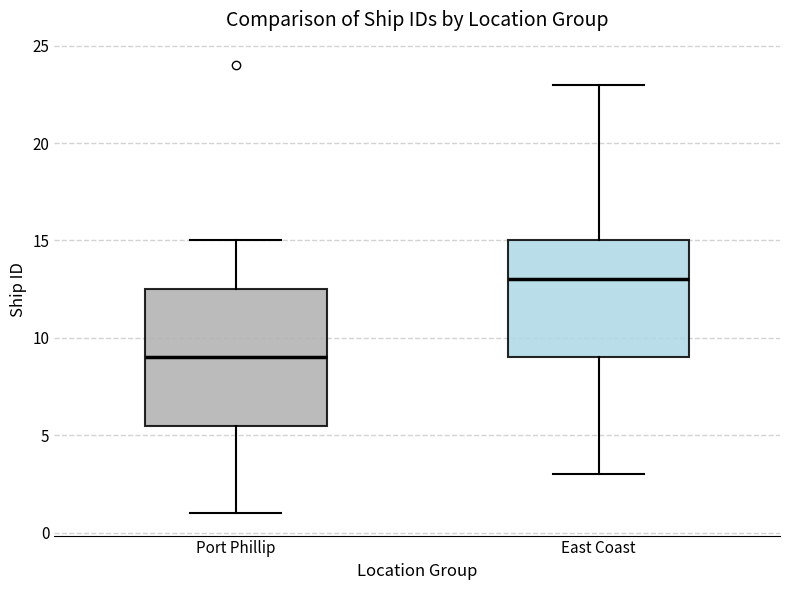

Which box has the lowest median line?

Port Phillip